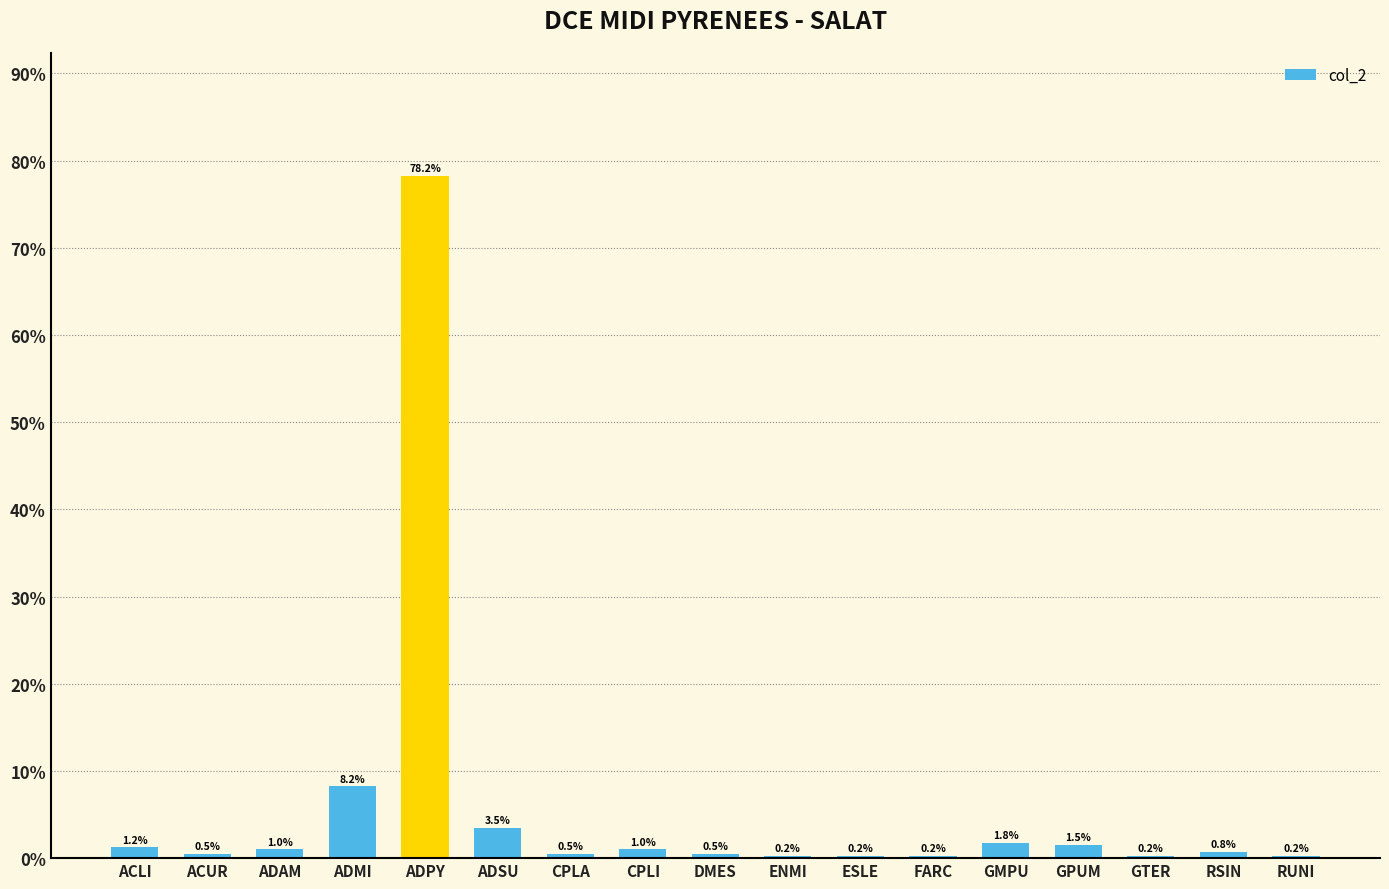

At which category does the chart reach its peak across all series?

ADPY